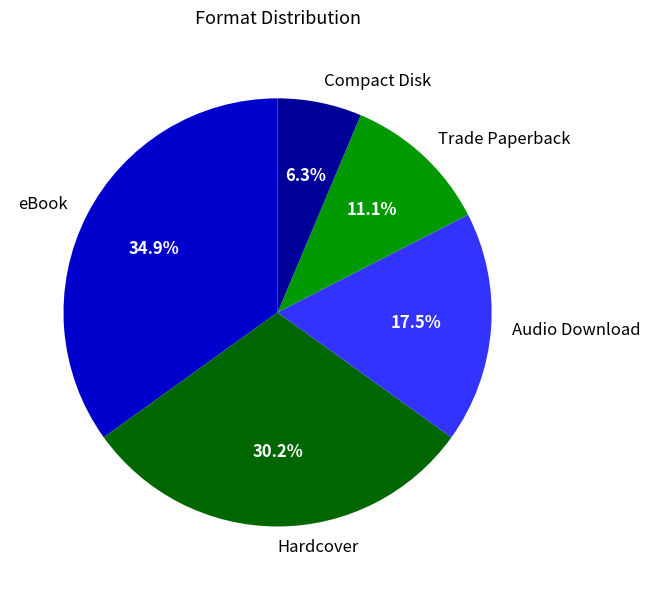

To the nearest percent, what percentage of the pie is eBook?

35%